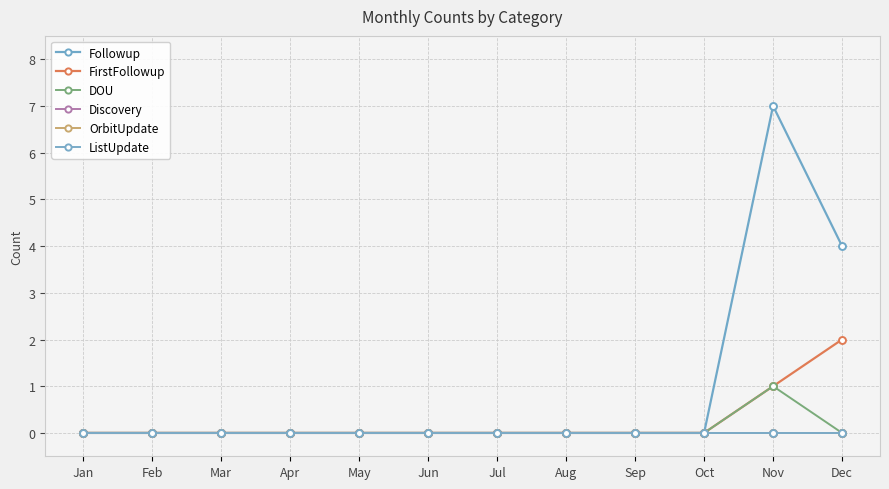

Between Jan and Jul, which series saw the biggest shift?

Followup